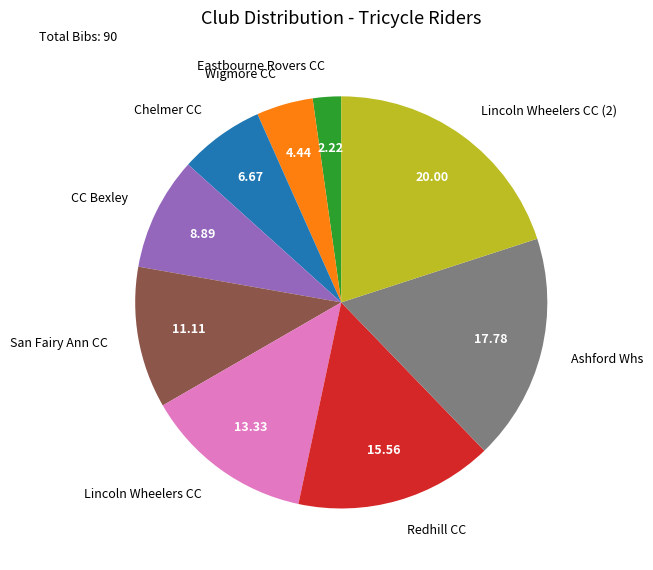

Approximately how many times larger is the value at CC Bexley compared to Chelmer CC?

1.3